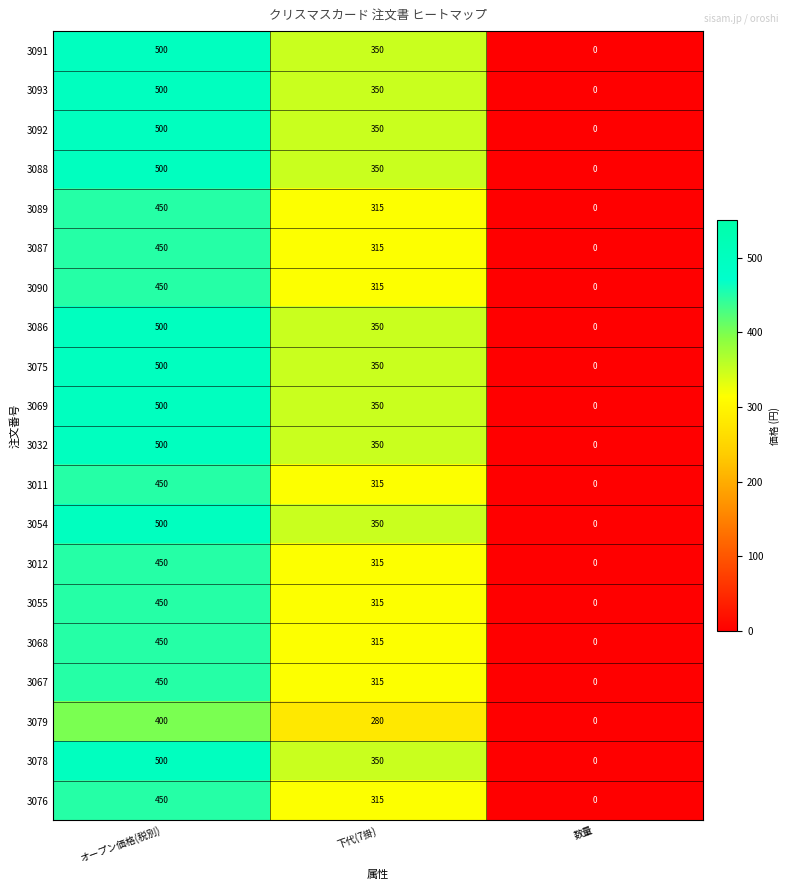

Rank the categories by 3067 value from lowest to highest.

数量, 下代(7掛), オープン価格(税別)